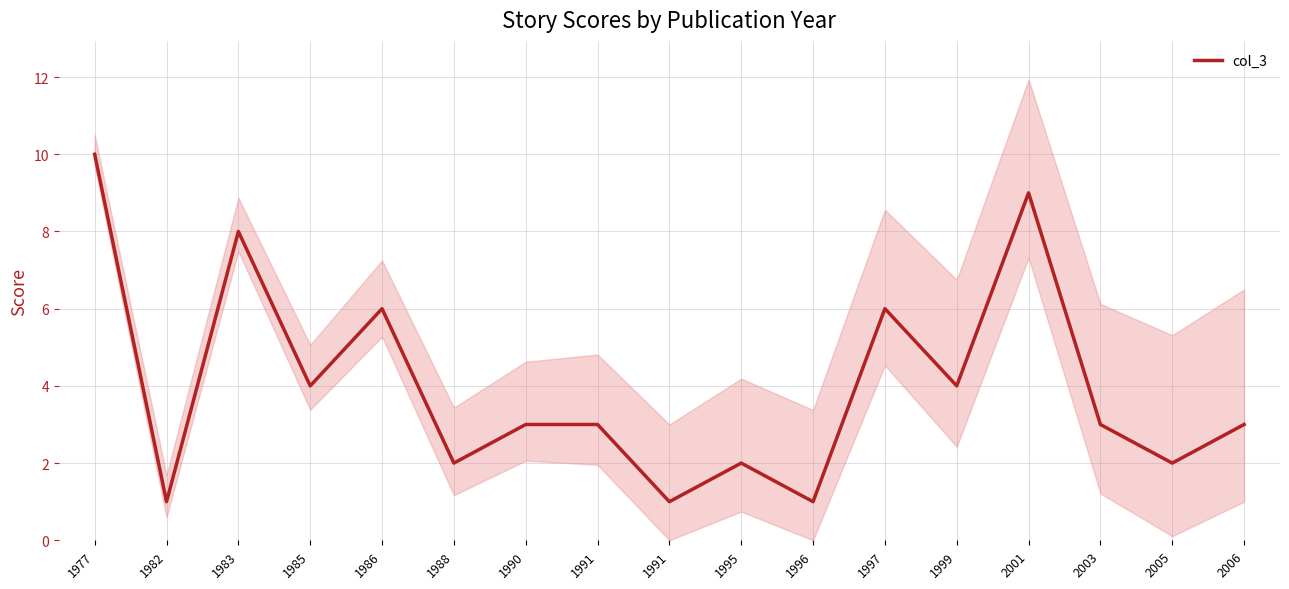

What is the difference between the values at 1995 and 1991?

1